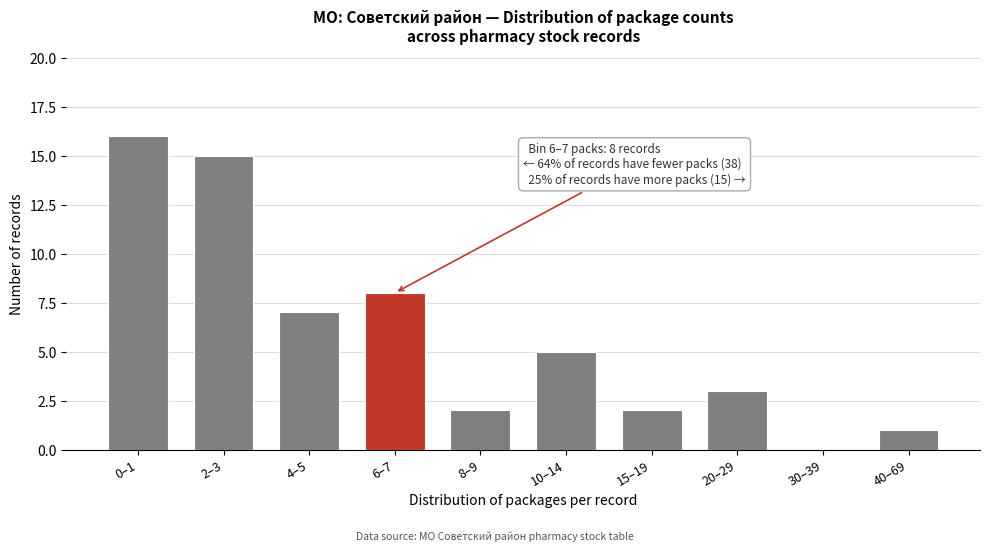

Reading left to right, extract all data points from this chart.

0–1=16	2–3=15	4–5=7	6–7=8	8–9=2	10–14=5	15–19=2	20–29=3	30–39=0	40–69=1